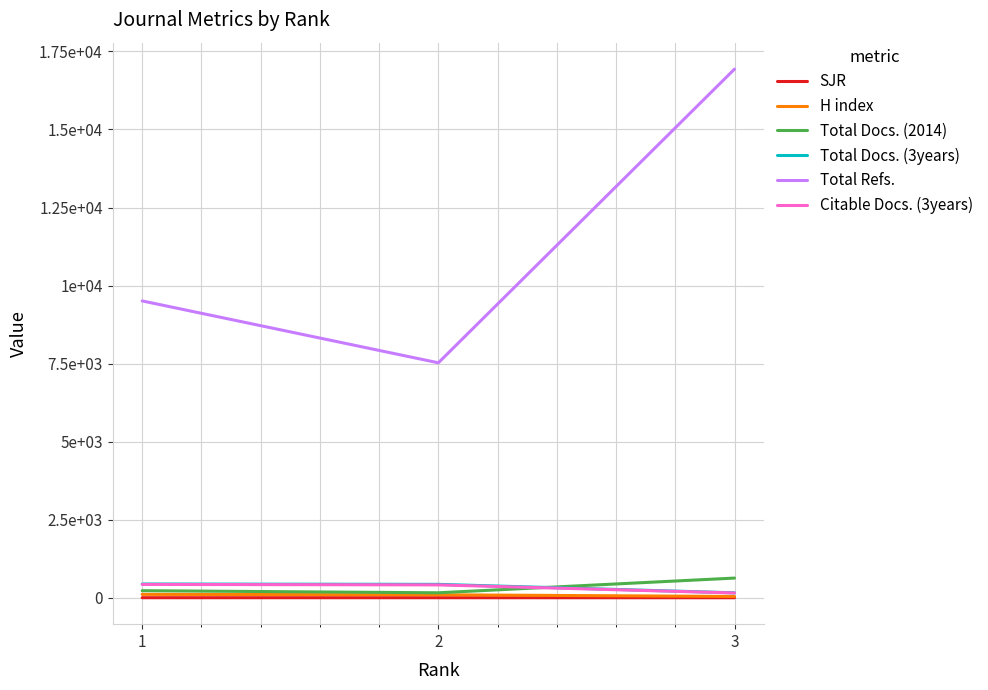

What is the value of the Citable Docs. (3years) point at the 3rd from the left?

153.0